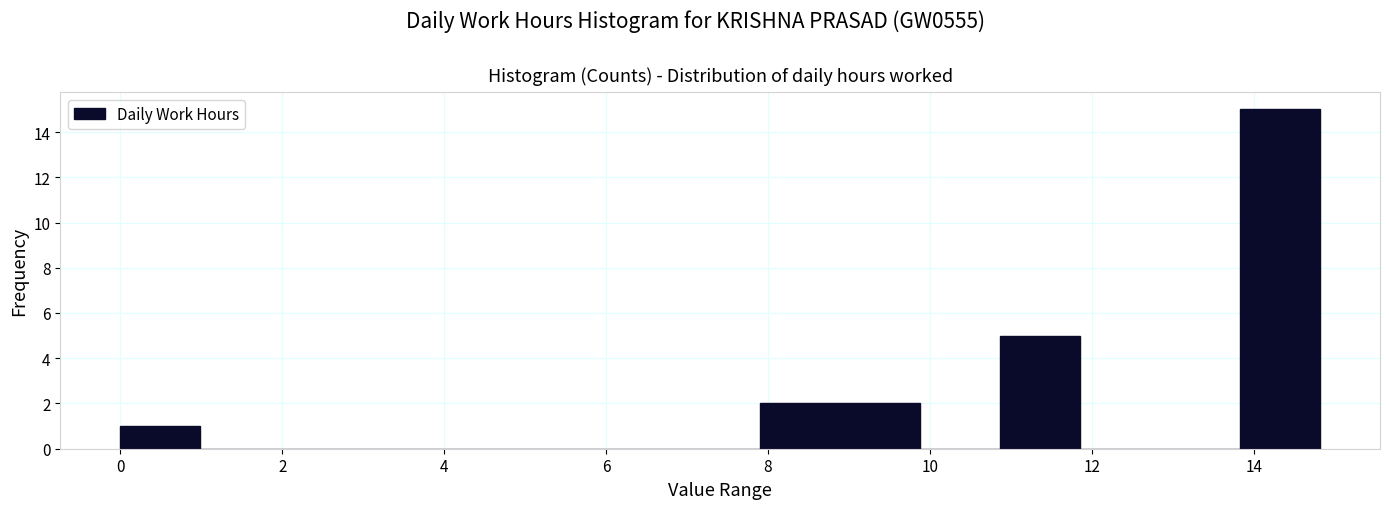

Reading left to right, list every bar in this chart as the range it spans on the x-axis followed by its height. Neither the bar edges nor the heights are printed on the chart, so give them approximately, as read against the axes.

0.0 to 1.0: 1
1.0 to 2.0: 0
2.0 to 3.0: 0
3.0 to 4.0: 0
4.0 to 5.0: 0
5.0 to 6.0: 0
6.0 to 7.0: 0
7.0 to 8.0: 0
8.0 to 8.8: 2
8.8 to 9.8: 2
9.8 to 10.8: 0
10.8 to 11.8: 5
11.8 to 12.8: 0
12.8 to 13.8: 0
13.8 to 14.8: 15